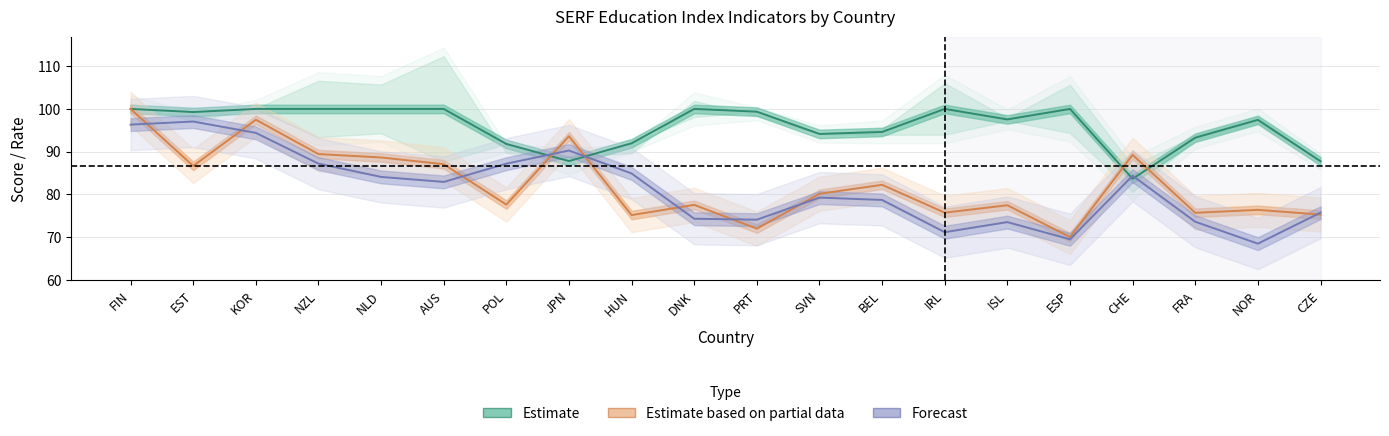

Which series has the largest range (max minus min)?

Estimate based on partial data